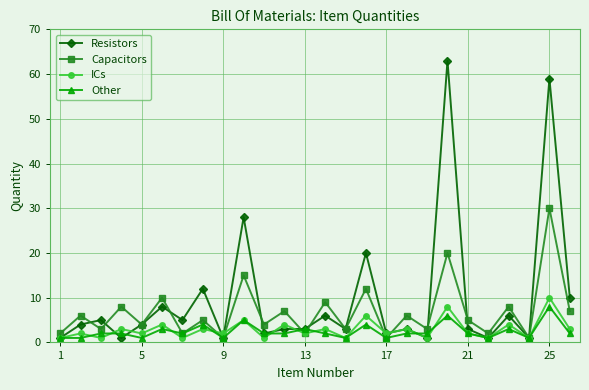

What are all the series names shown in the legend?

Resistors, Capacitors, ICs, Other